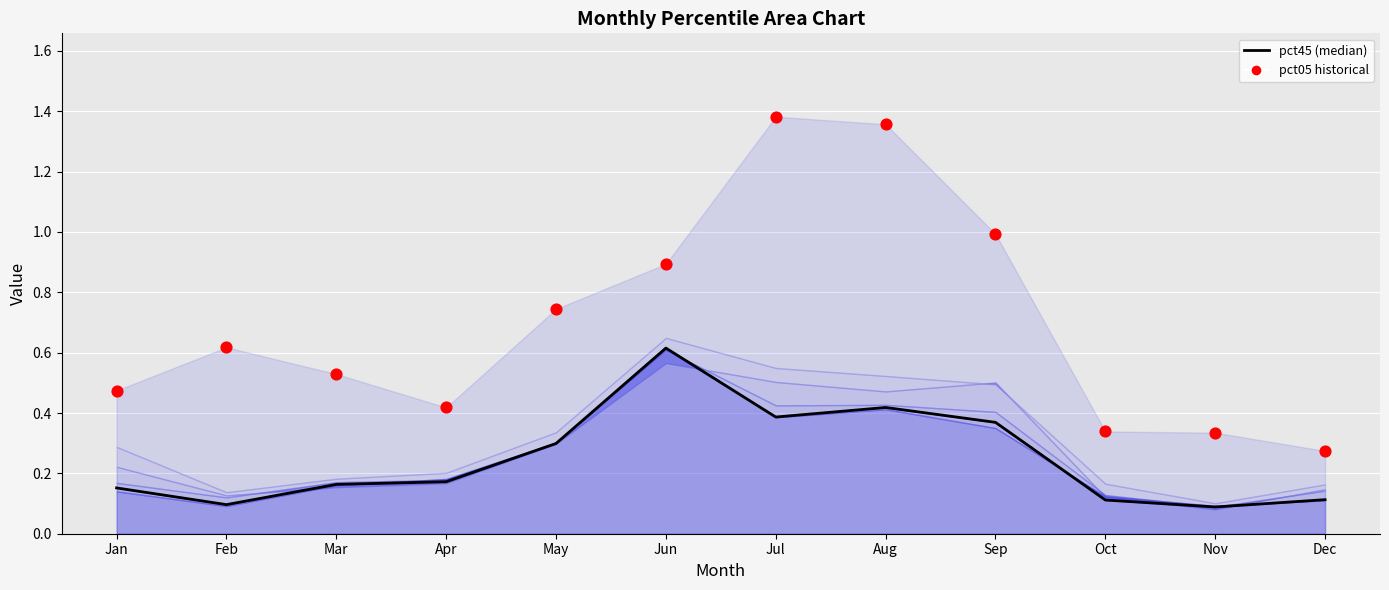

Which series contains the highest Y value?

pct05 historical